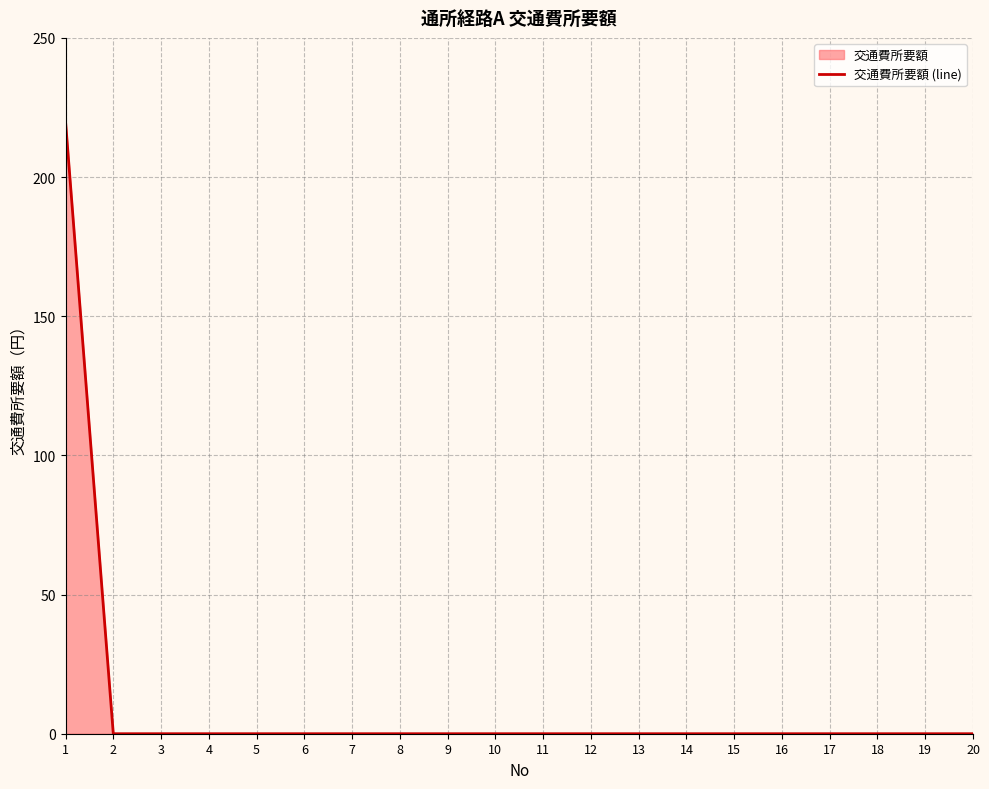

What is the greatest value displayed?

220